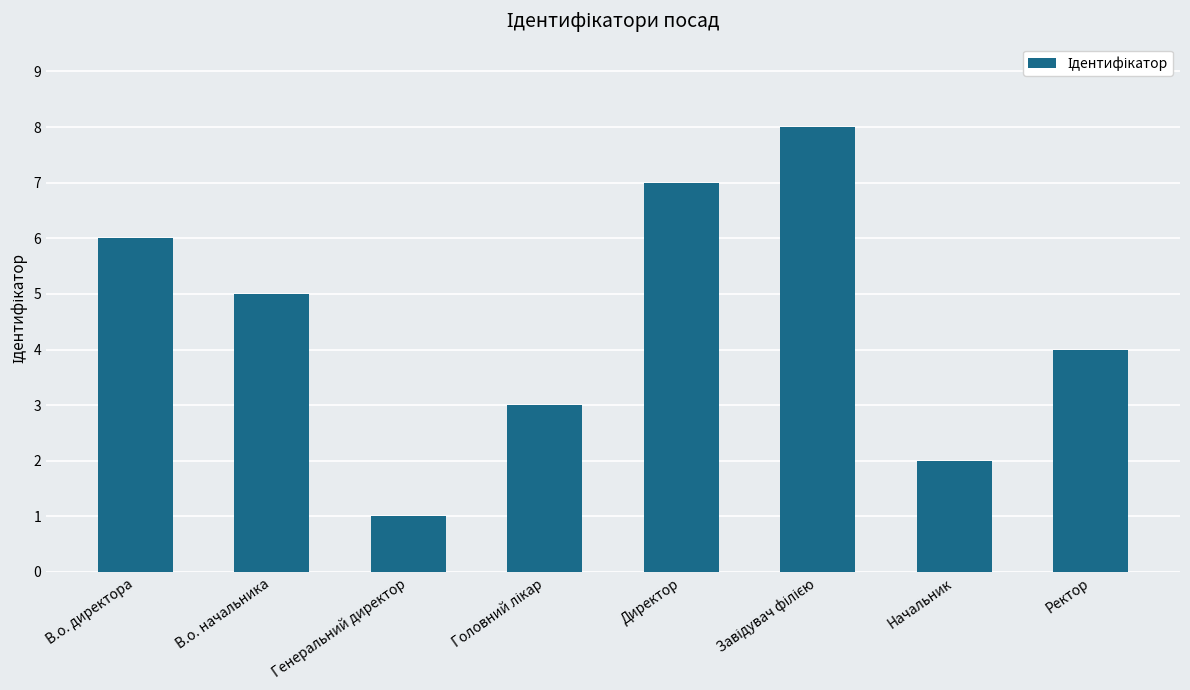

What is the difference between the maximum and minimum values?

7